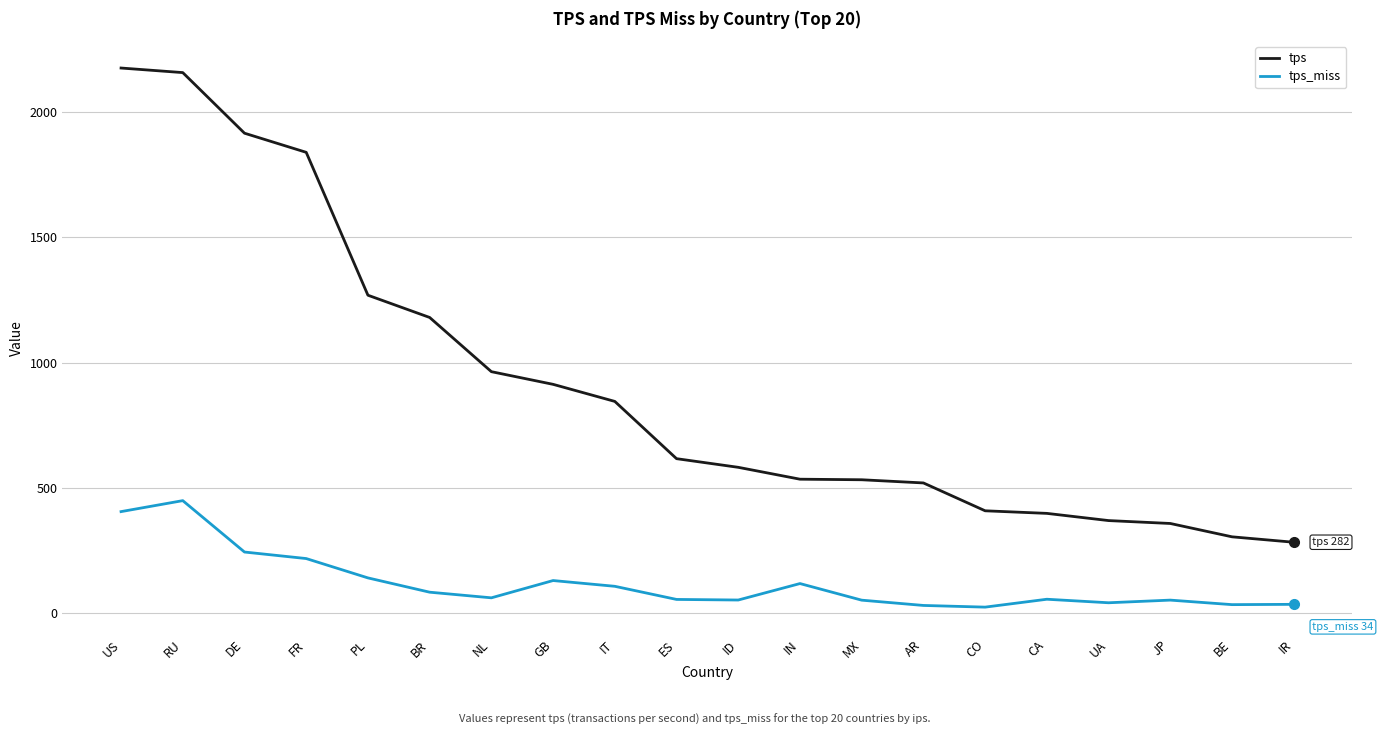

Is it true that tps equals 312.4 at ES?

False